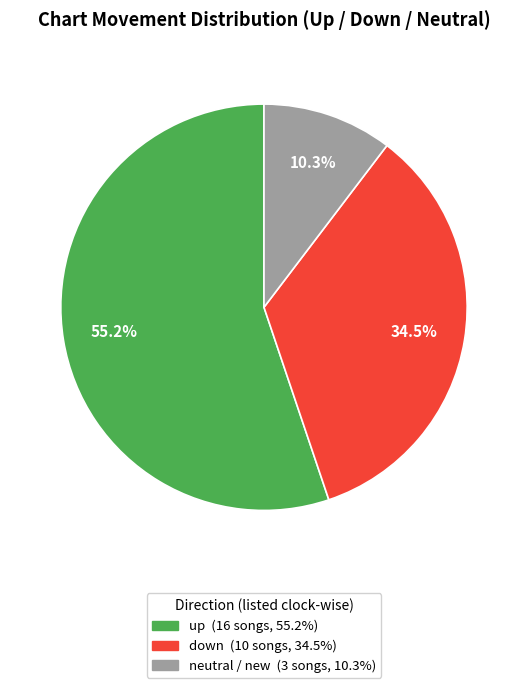

Is there any slice that represents more than half of the pie?

Yes